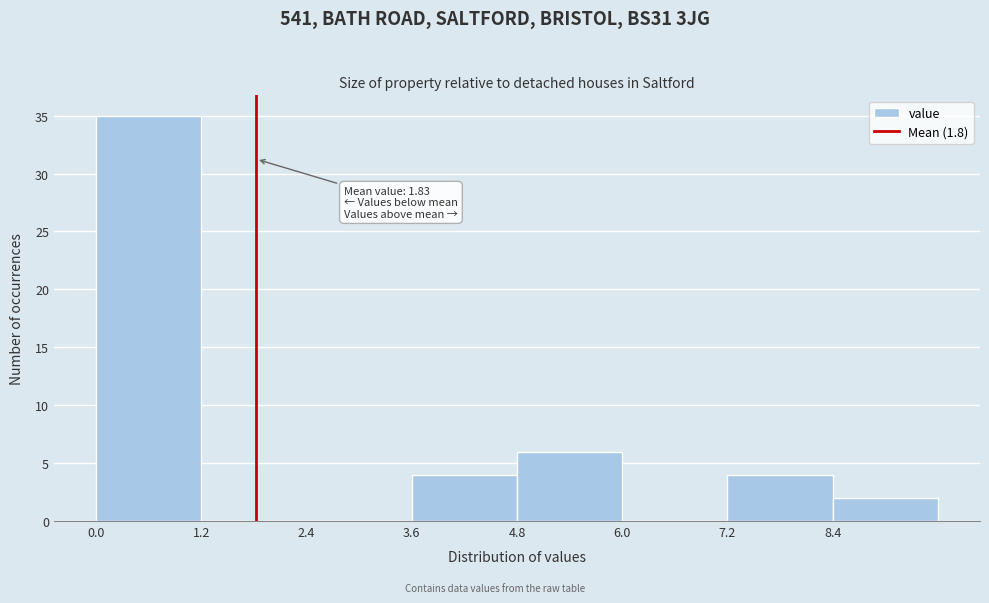

Which range on the x-axis has the tallest bar?

0.0 to 1.2